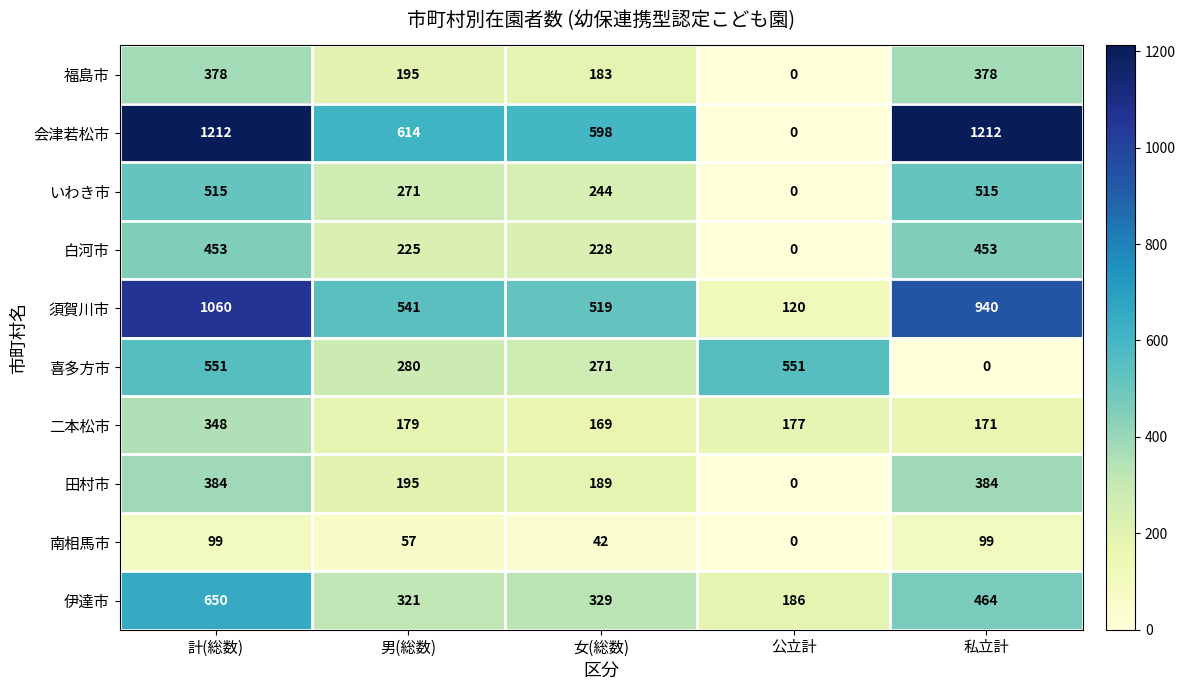

What is the sum of the 須賀川市 values at 私立計 and 公立計?

1060